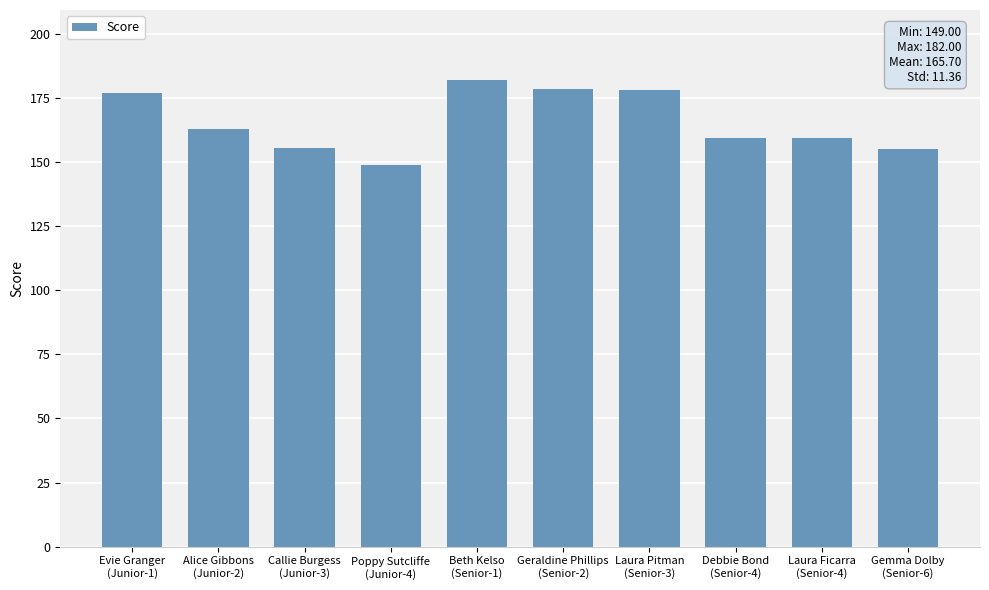

What is the label of the 3rd bar from the left?

Callie Burgess
(Junior-3)